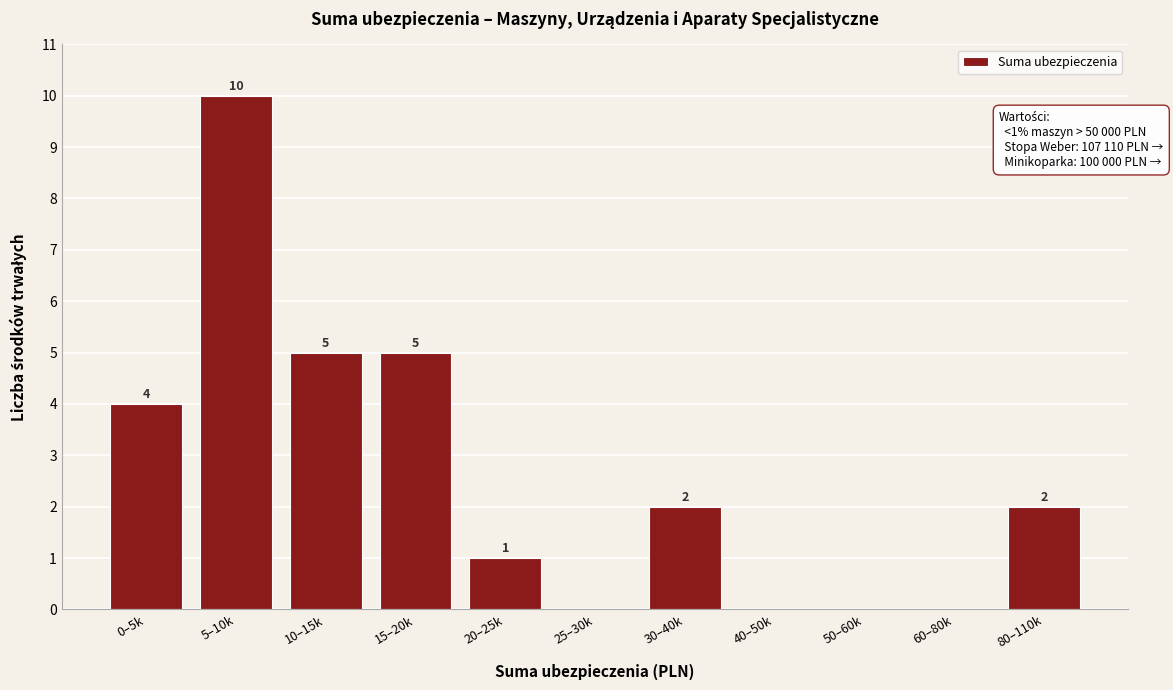

Reading left to right, transcribe all the data shown in this chart.

0–5k=4	5–10k=10	10–15k=5	15–20k=5	20–25k=1	25–30k=0	30–40k=2	40–50k=0	50–60k=0	60–80k=0	80–110k=2